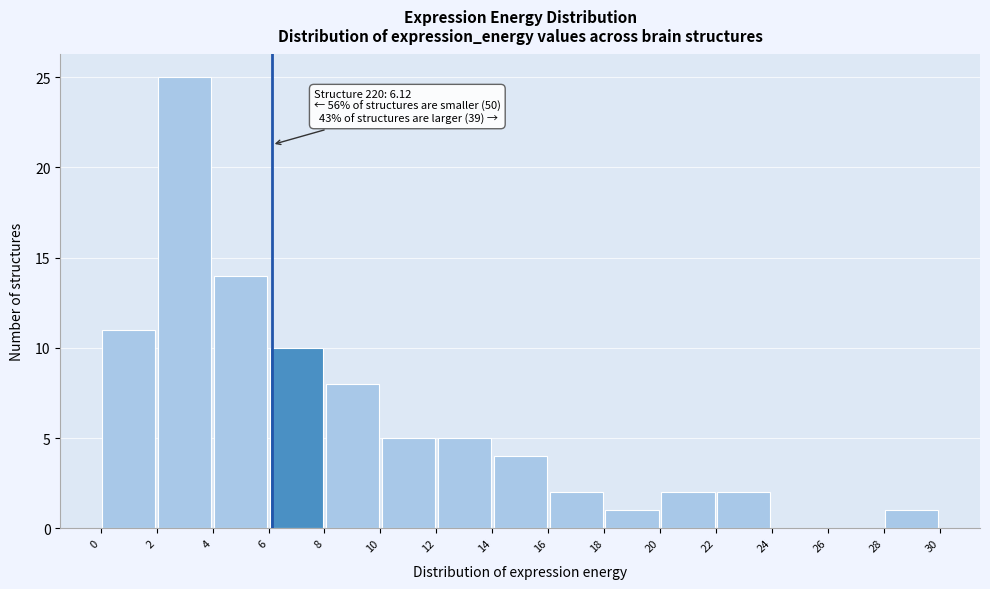

Over which range of the x-axis is the bar tallest?

2 to 4